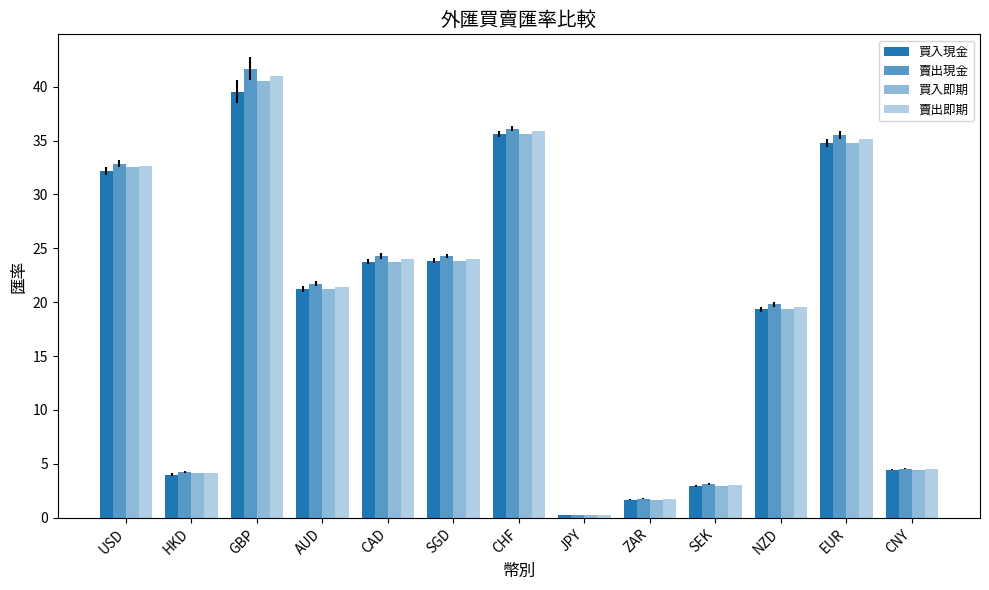

What is the approximate value of 買入現金 at EUR?

34.8